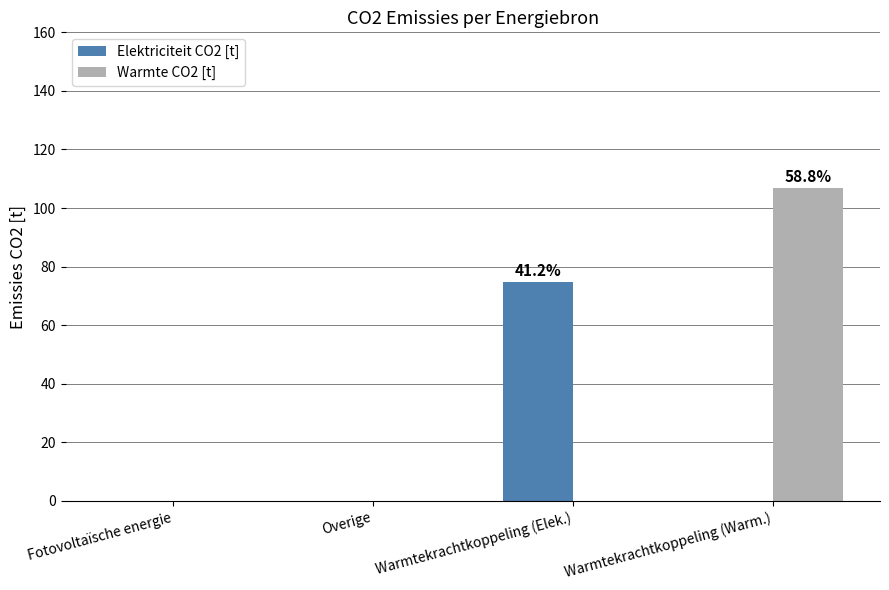

Which series has the largest total across all categories?

Warmte CO2 [t]